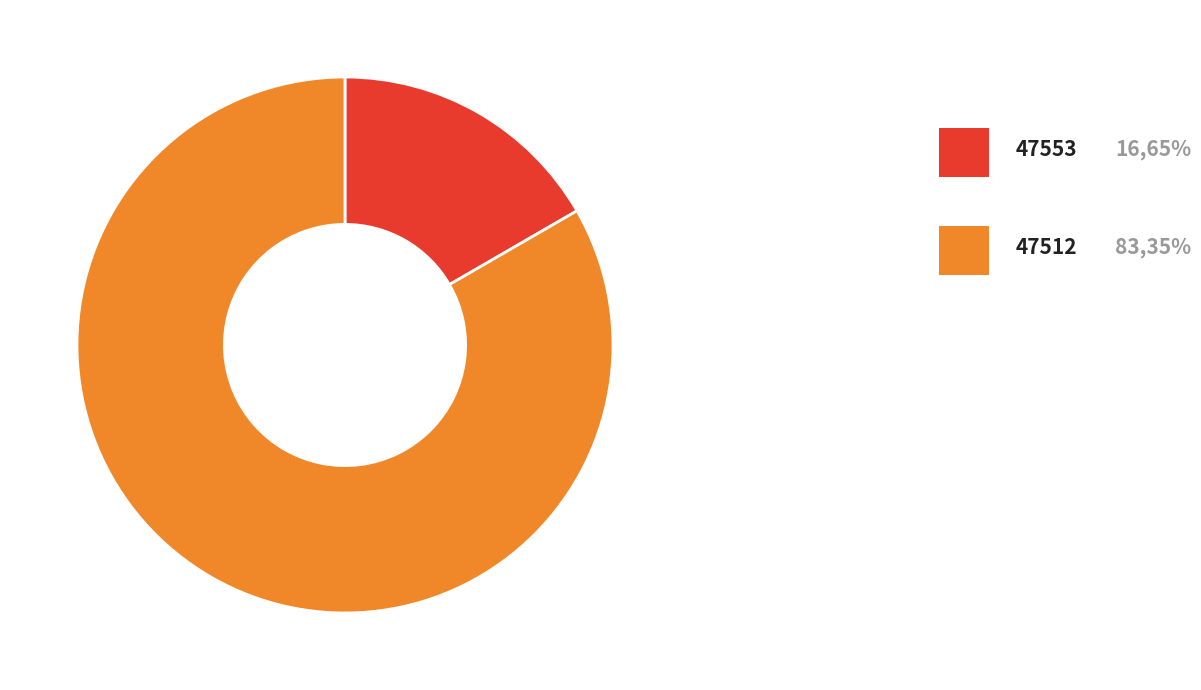

Does any single category account for the majority?

Yes